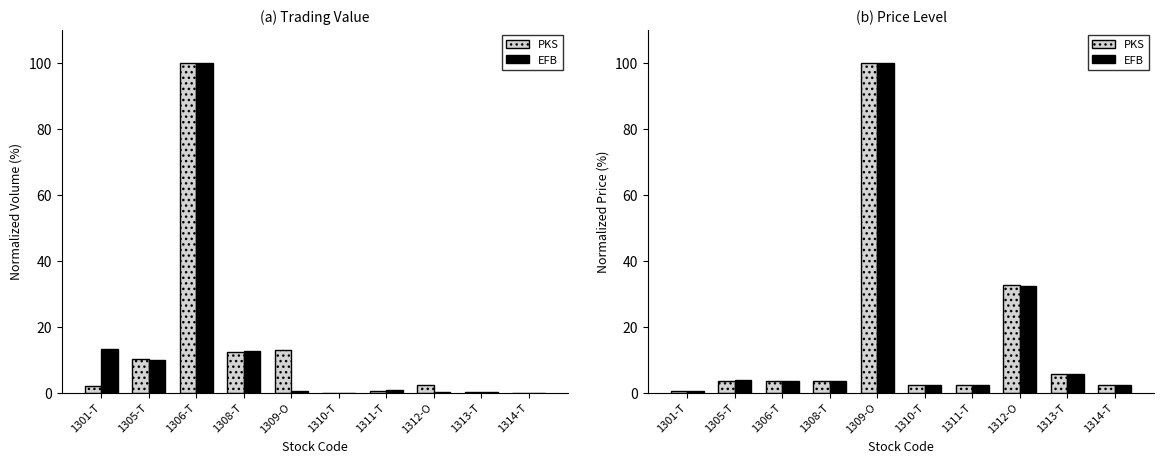

What is the lowest value of the EFB series?

0.6